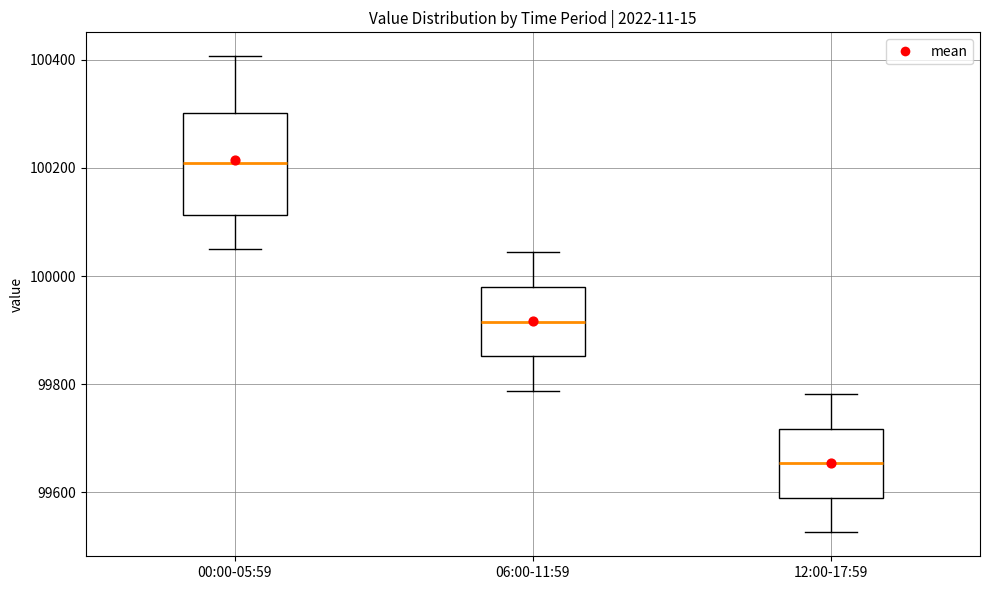

Where does the upper whisker of the box for 00:00-05:59 end on the y-axis? The values are not printed on the chart, so give them approximately, as read against the axis.

100400